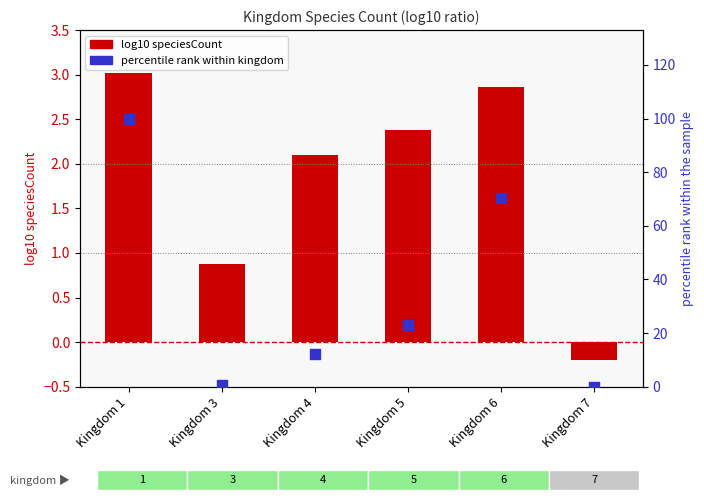

At which category is the sum across all series the highest?

Kingdom 1